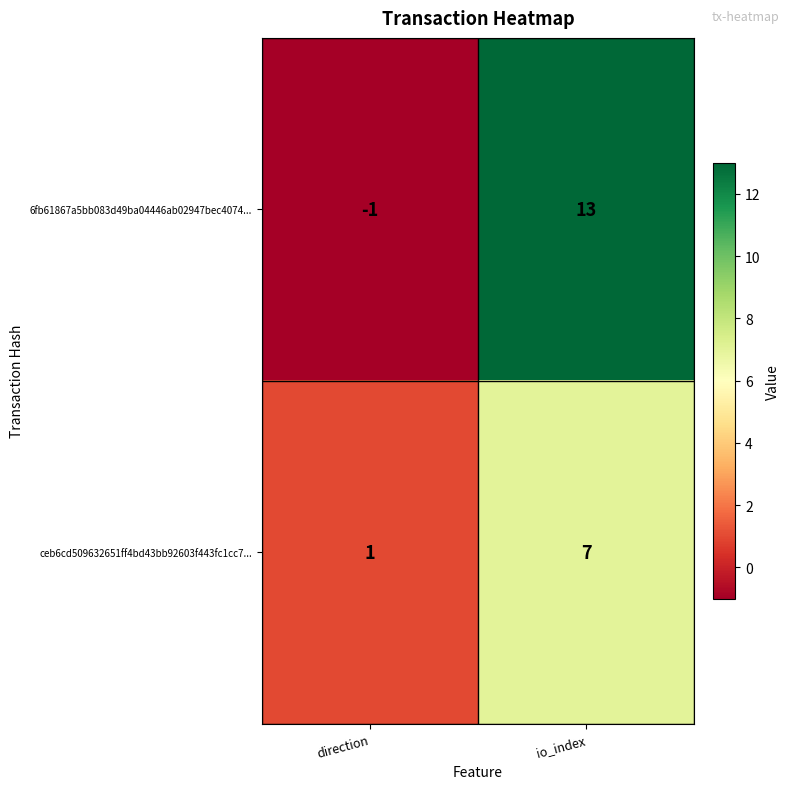

Rank the series by their maximum value, from lowest to highest.

ceb6cd509632651ff4bd43bb92603f443fc1cc7..., 6fb61867a5bb083d49ba04446ab02947bec4074...